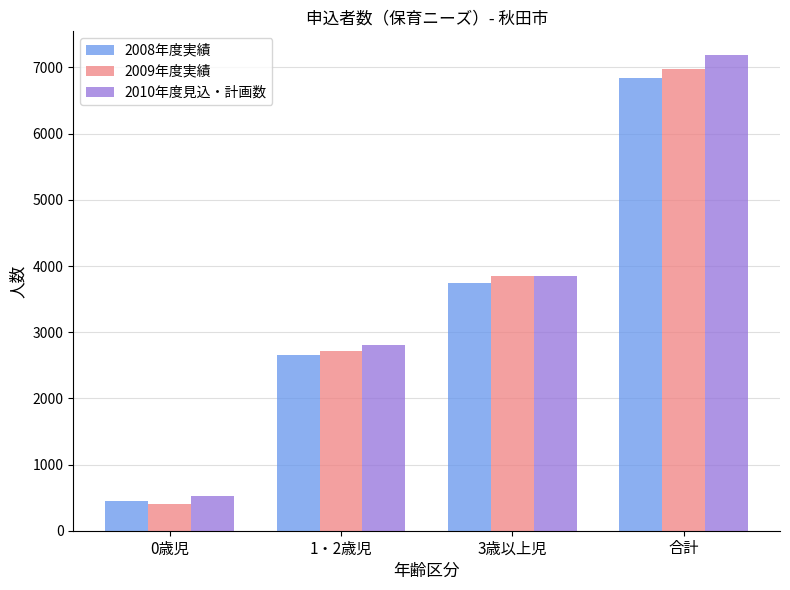

What is the spread (max minus min) of values at 0歳児?

115